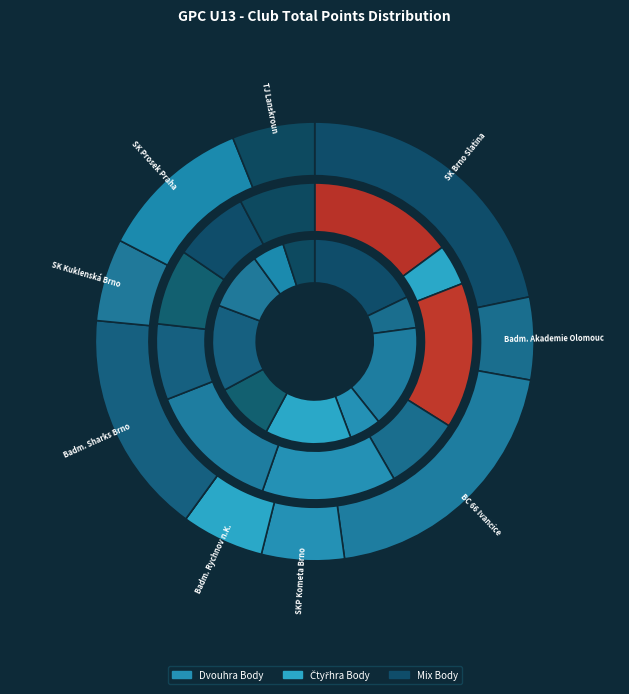

True or false: SK Prosek Praha accounts for 8% of the total.

True